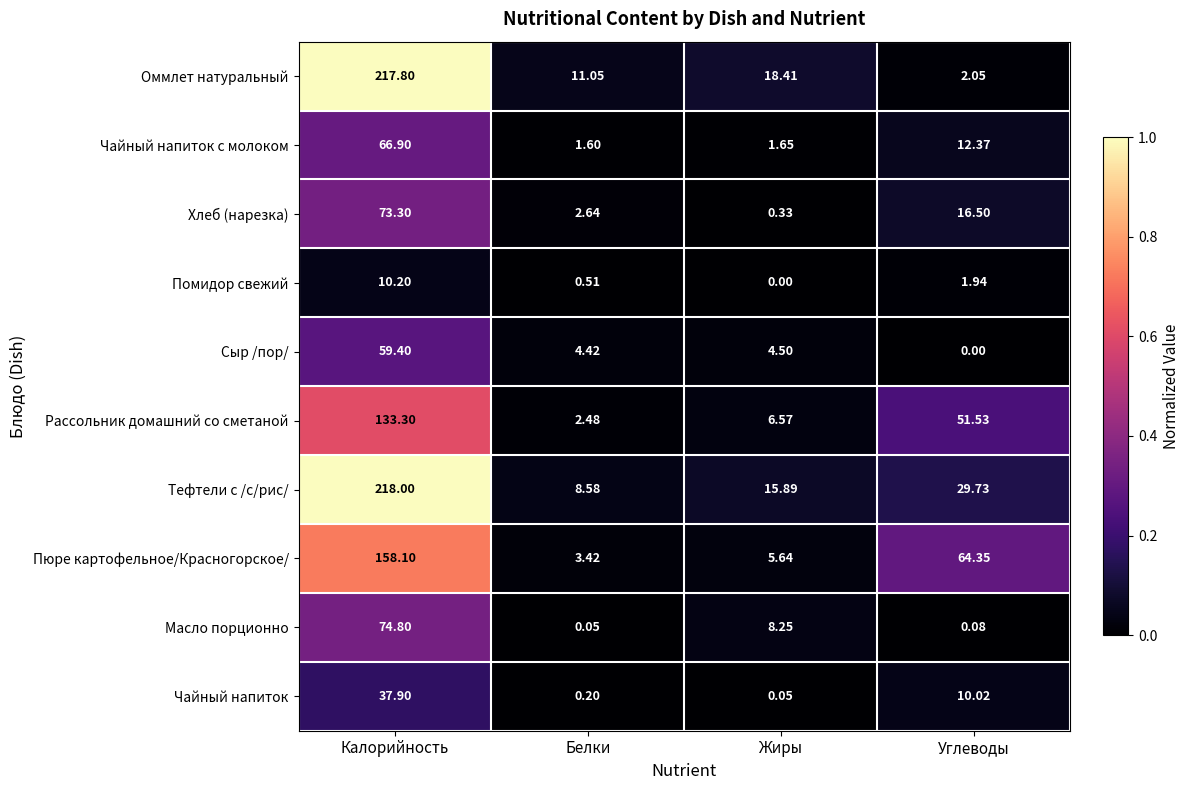

At how many categories does at least one series exceed 0?

4